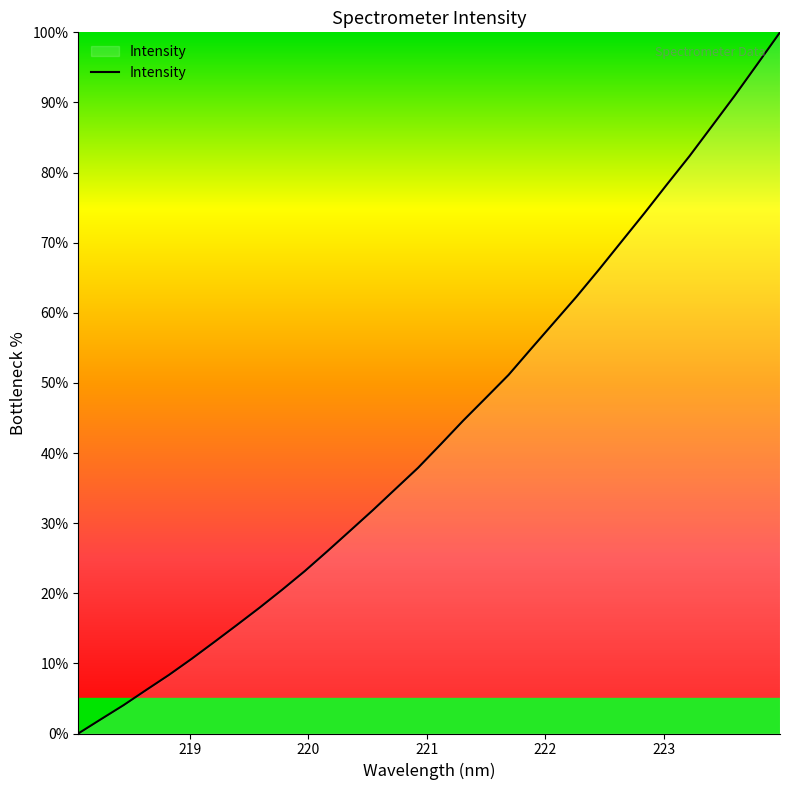

What is the greatest value displayed?

100.0